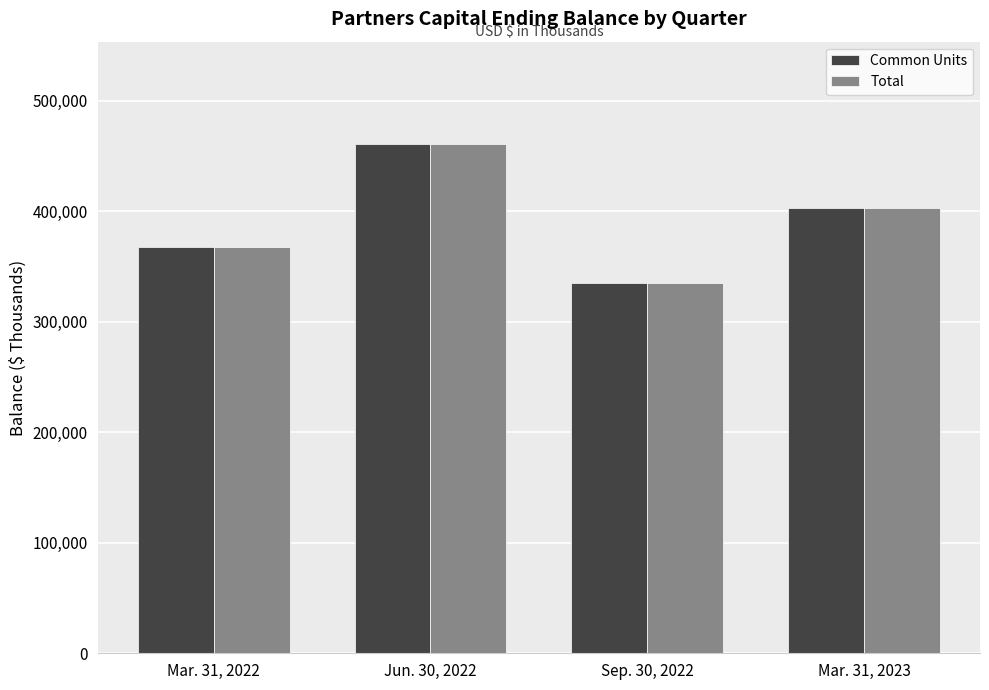

What is the value of the Total bar at the 1st from the left?

367491